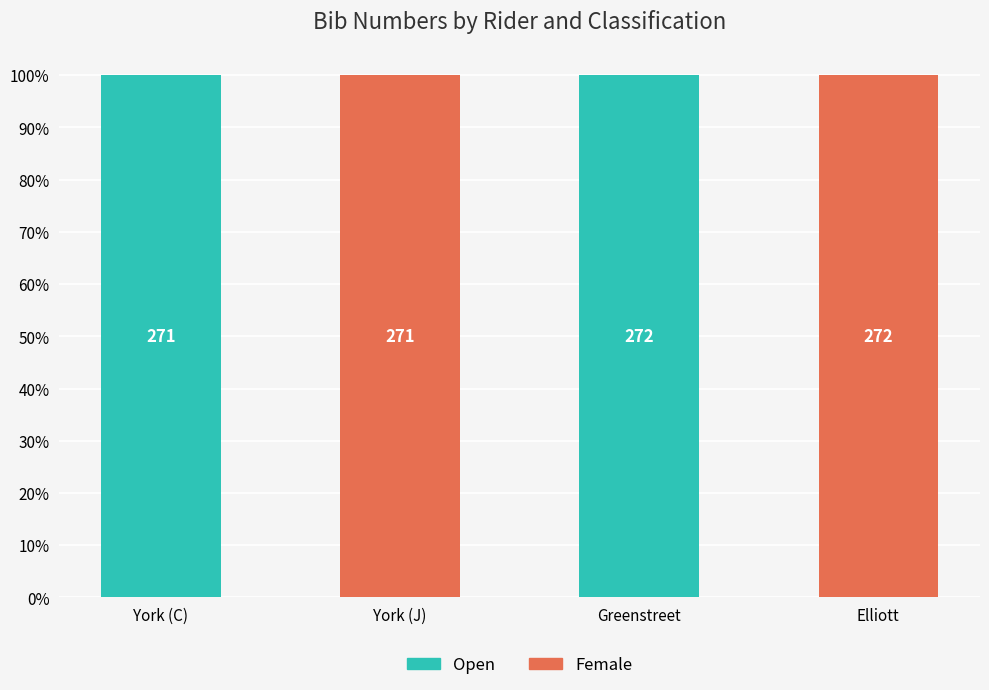

Which has a higher value, York (C) or York (J)?

York (C)